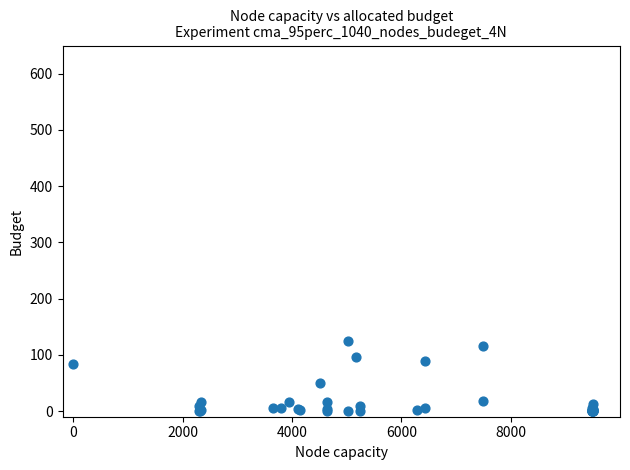

What Y value in the scatter plot is closest to 62?

50.0